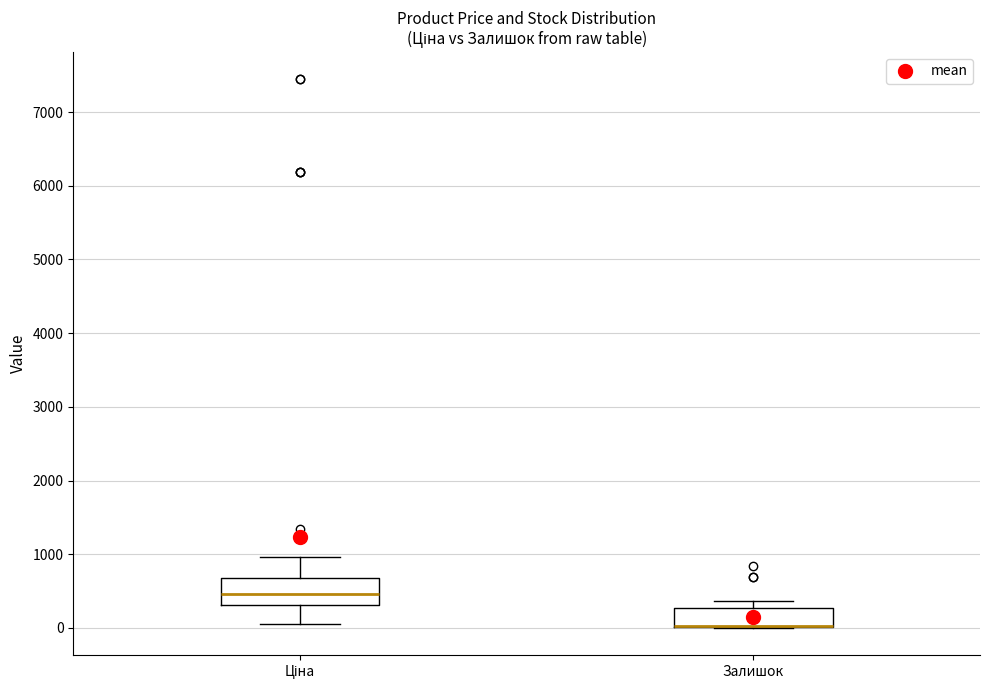

Where is the upper edge of the box for Залишок on the y-axis? The values are not printed on the chart, so give them approximately, as read against the axis.

300